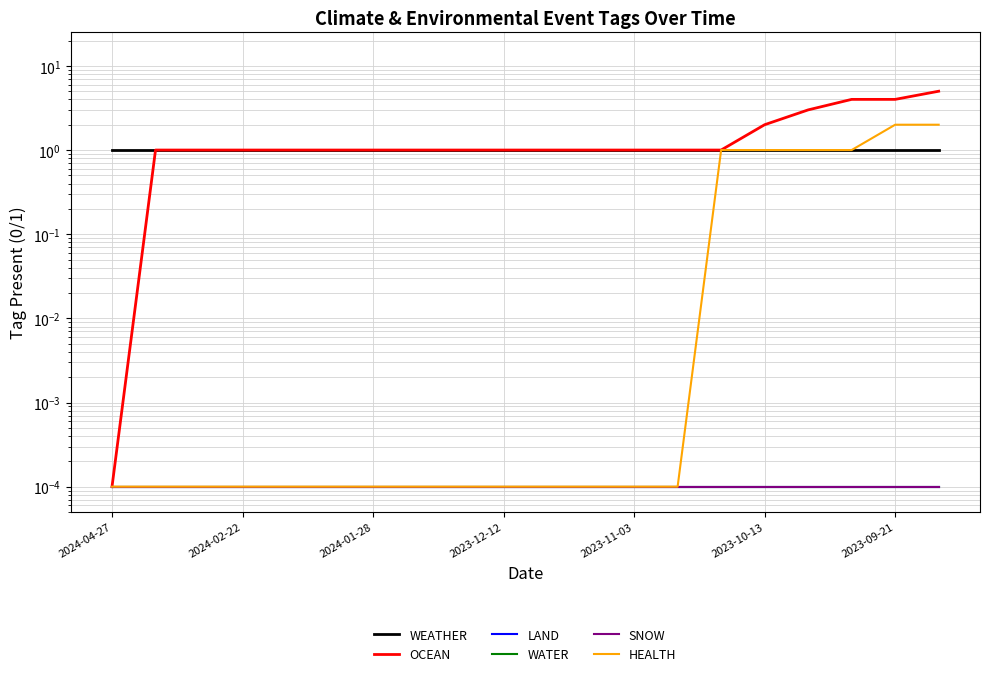

What position from the left is 10?

11